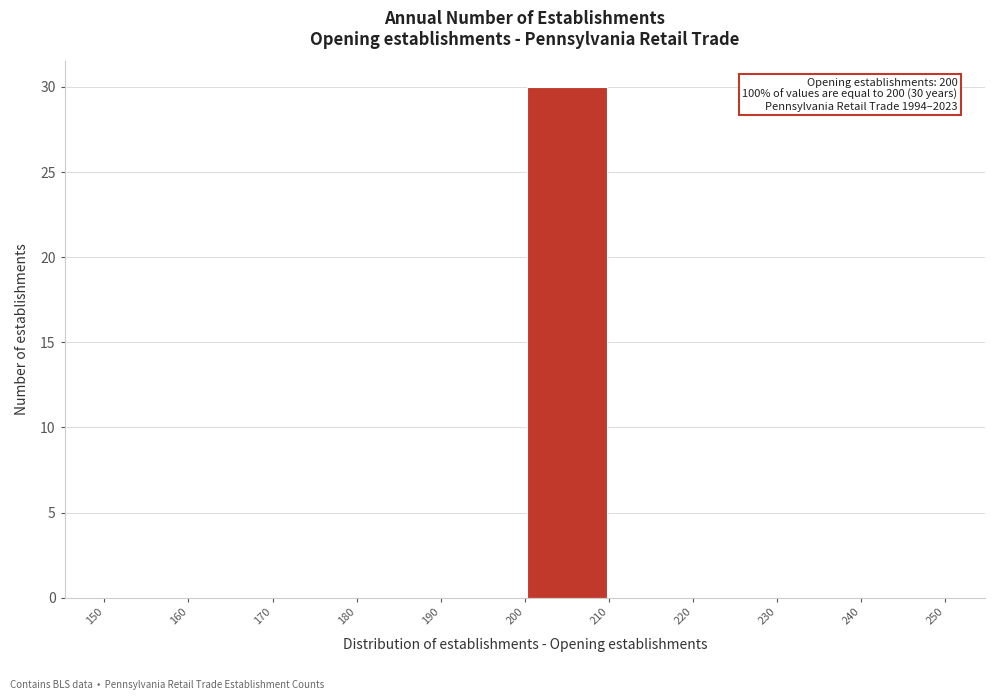

Which range on the x-axis has the tallest bar?

200 to 210